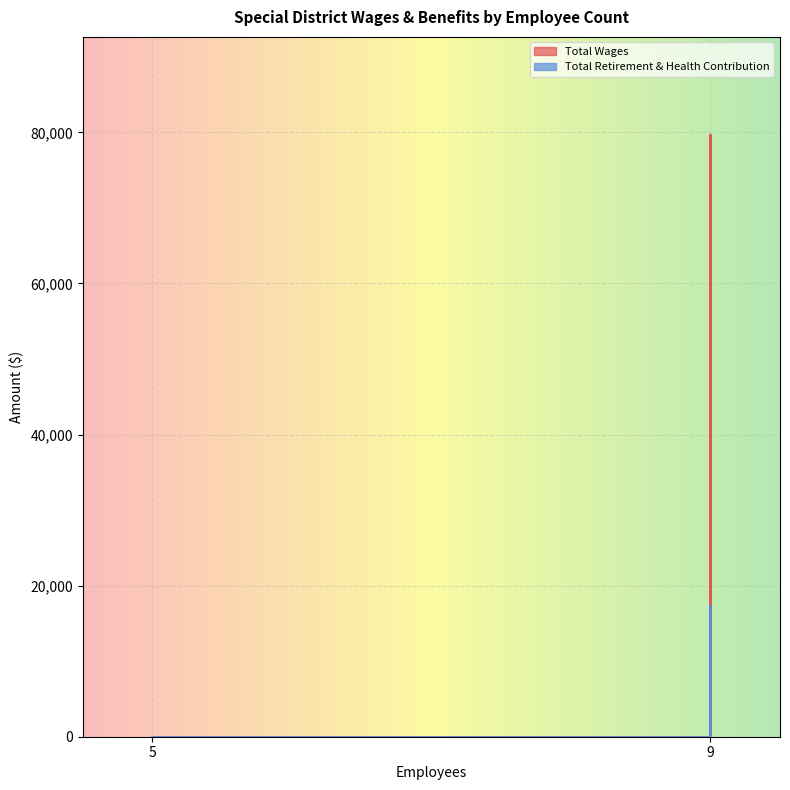

True or false: Total Wages has more than 1 points higher than both neighbors.

False